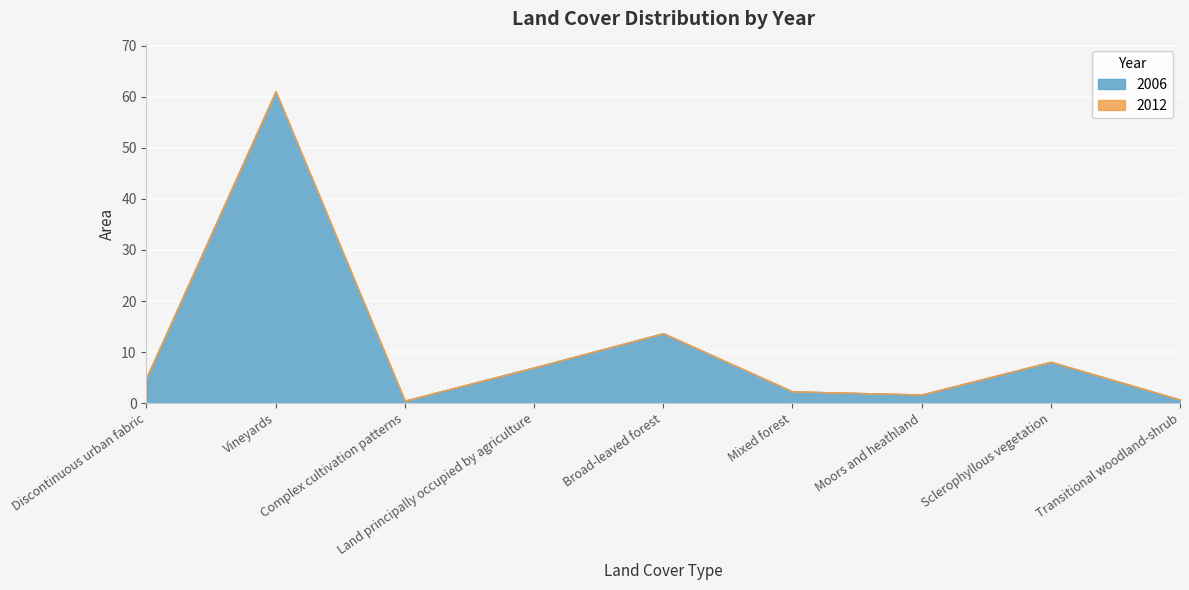

Which series has the largest range (max minus min)?

2006